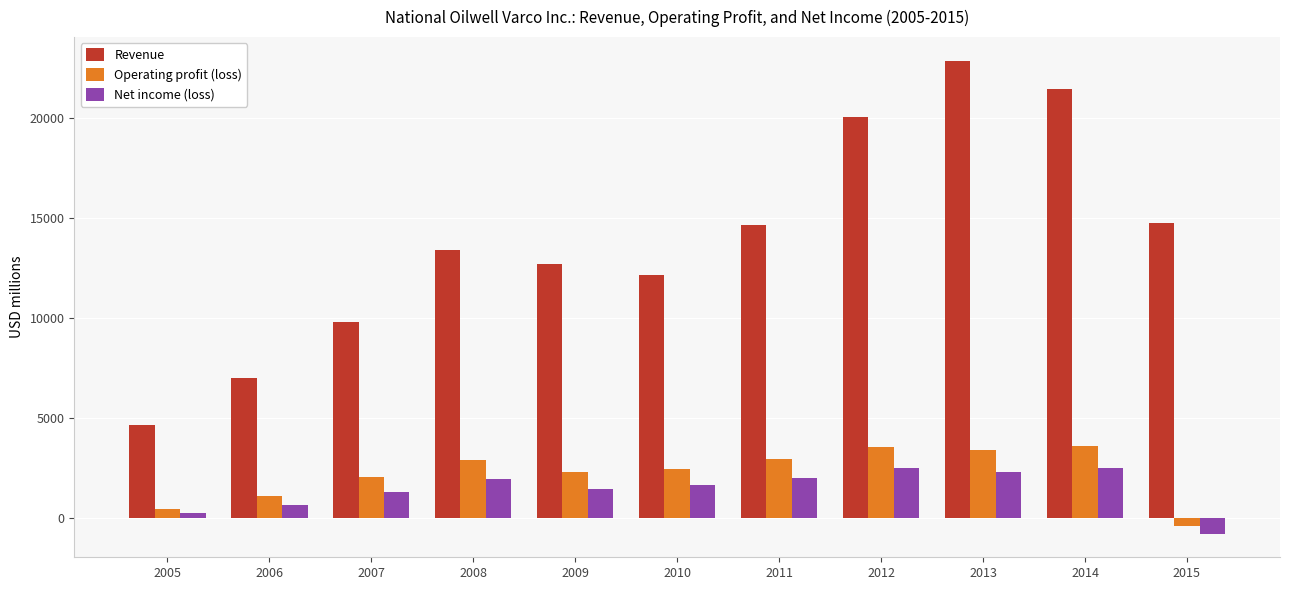

Which series changed the most between 2009 and 2011?

Revenue